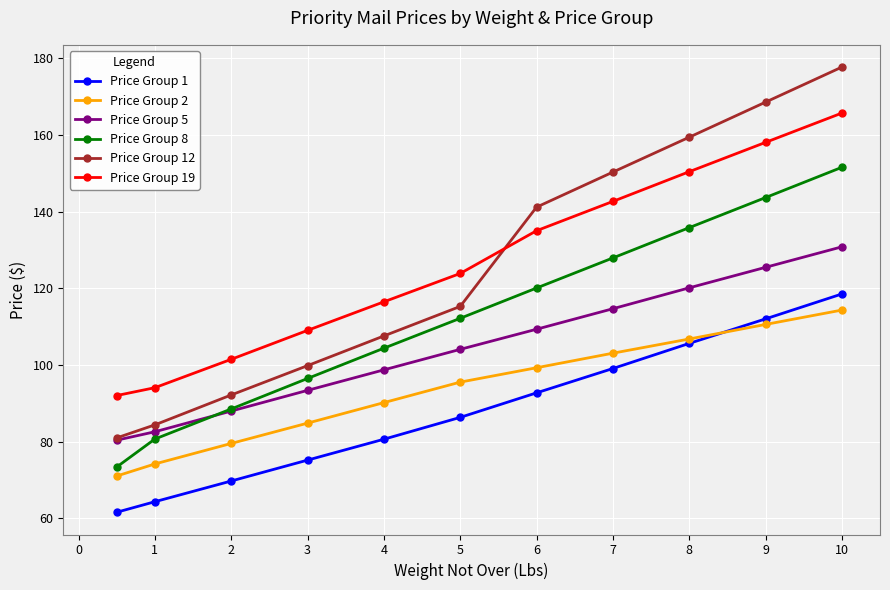

What is the minimum value shown in the chart?

61.6